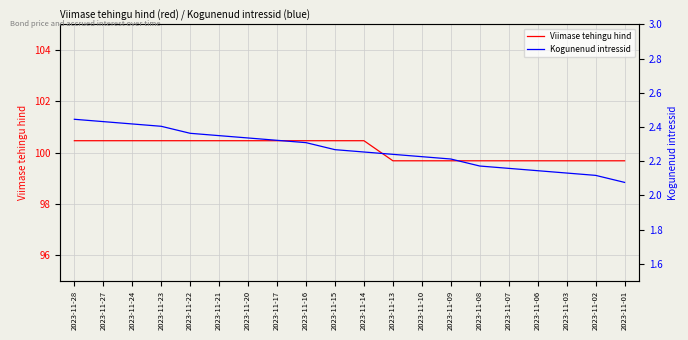

Reading left to right, extract all data points from this chart.

Viimase tehingu hind: 100.5	100.5	100.5	100.5	100.5	100.5	100.5	100.5	100.5	100.5	100.5	99.7	99.7	99.7	99.7	99.7	99.7	99.7	99.7	99.7
Kogunenud intressid: 2.4	2.4	2.4	2.4	2.4	2.3	2.3	2.3	2.3	2.3	2.3	2.2	2.2	2.2	2.2	2.2	2.1	2.1	2.1	2.1